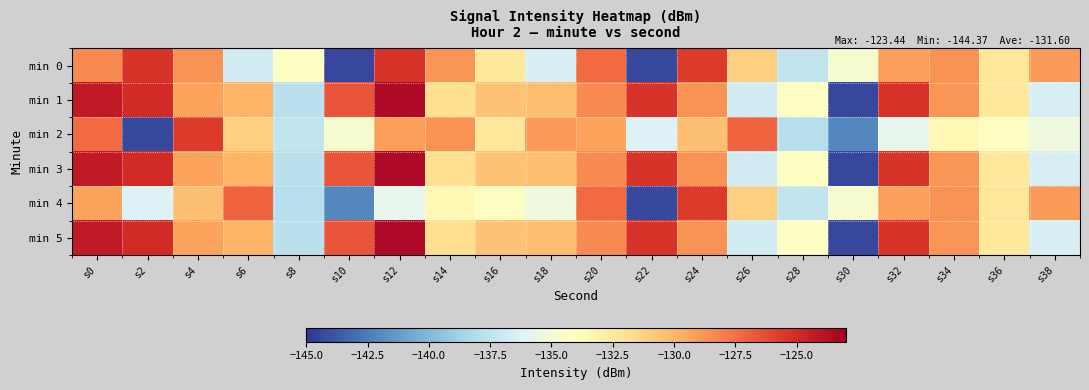

Which series has the largest total across all categories?

min 1